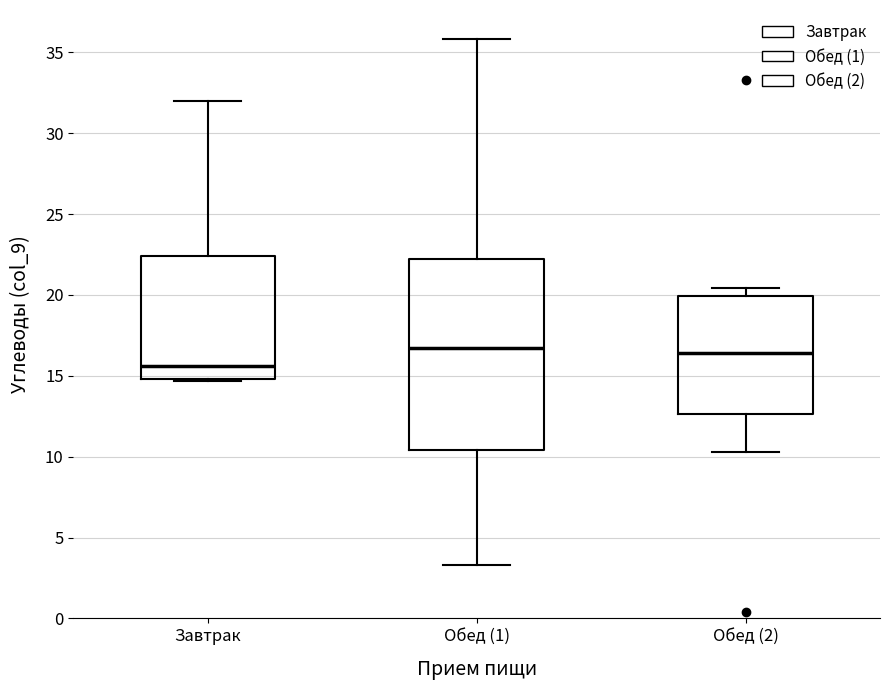

Which box has the lowest median line?

Завтрак